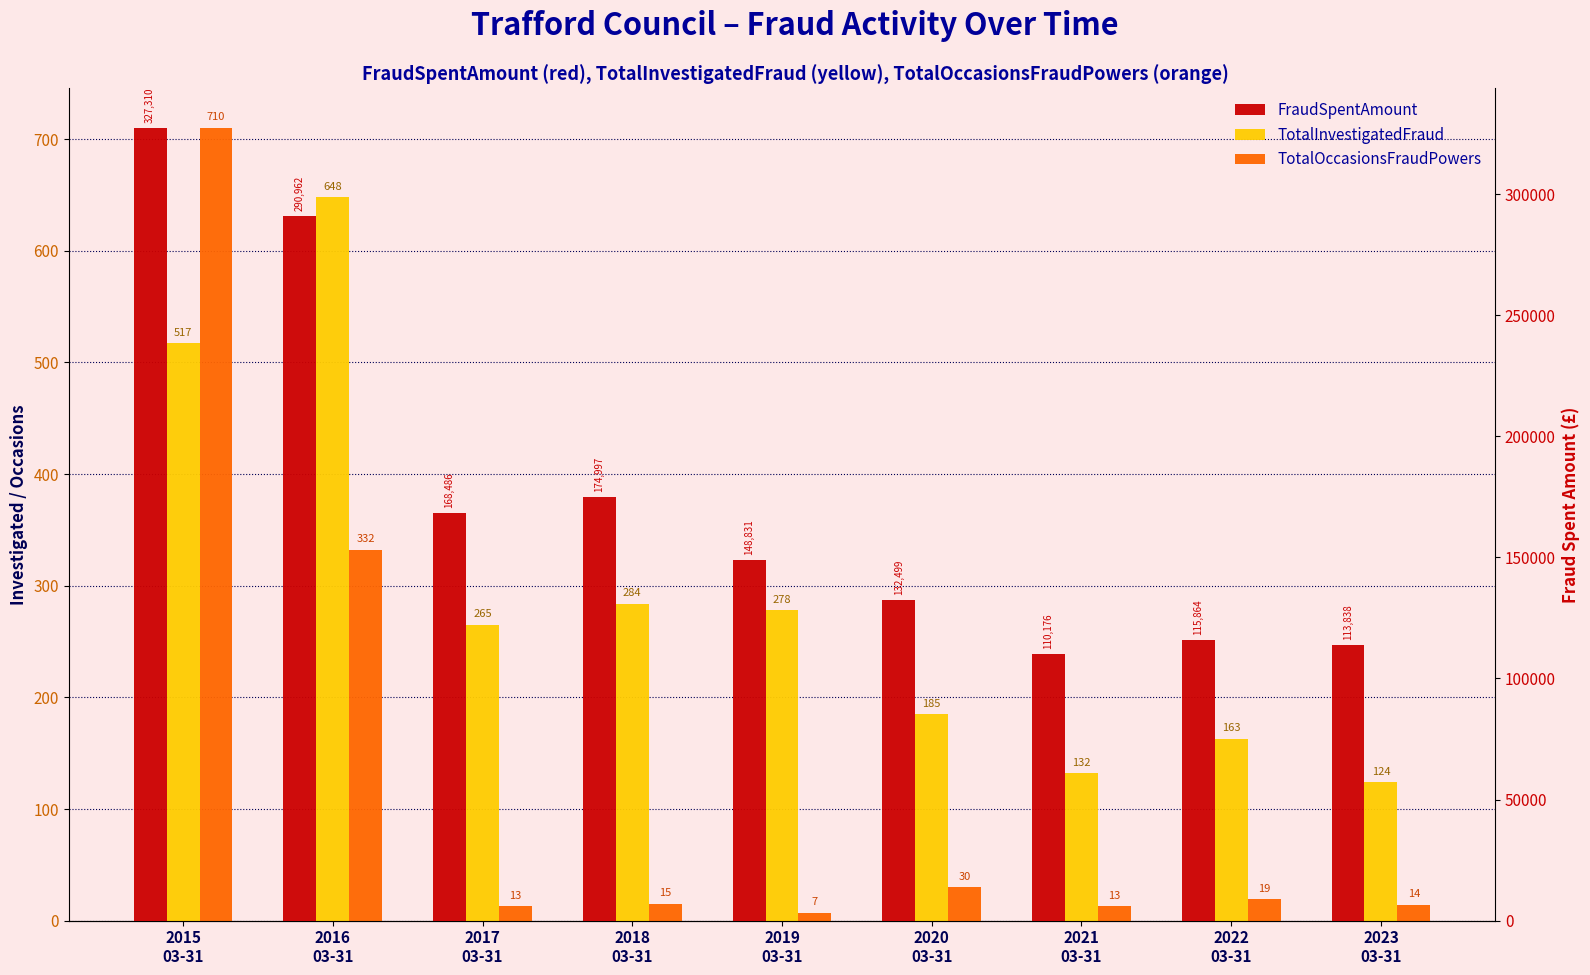

What is the label of the 4th bar from the left?

2018
03-31